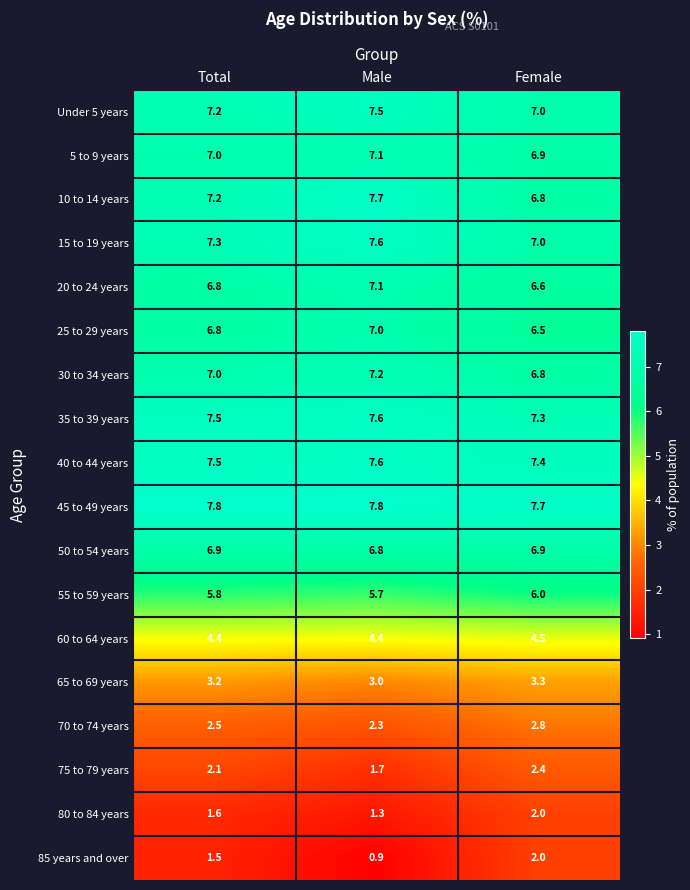

True or false: 25 to 29 years has a value of 8.8 at Female.

False